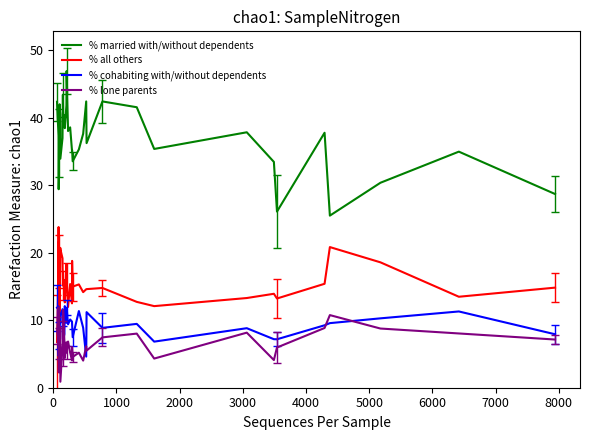

Which series has the widest spread of values?

% married with/without dependents